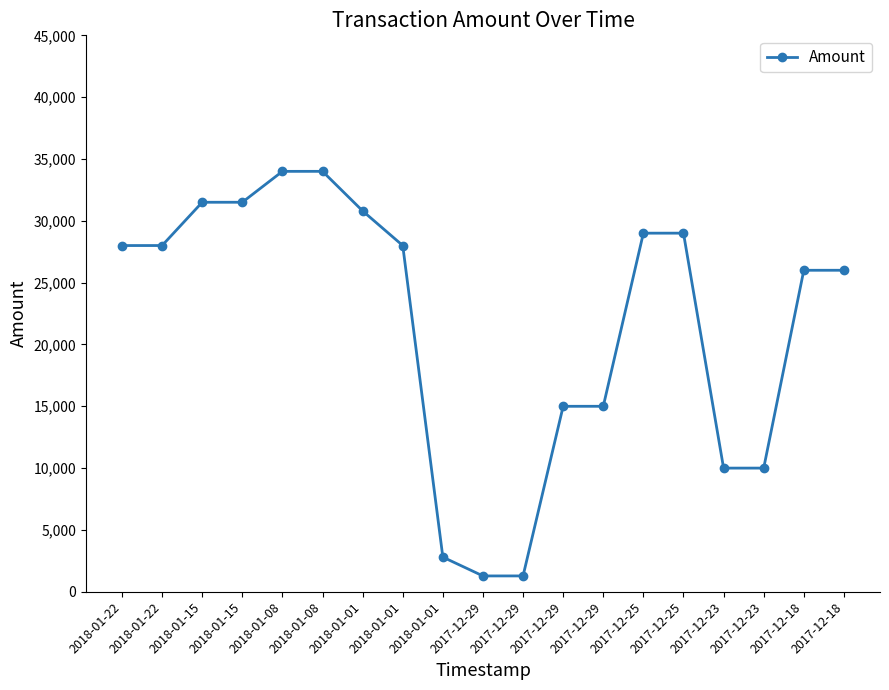

How many lines are shown in the chart?

1